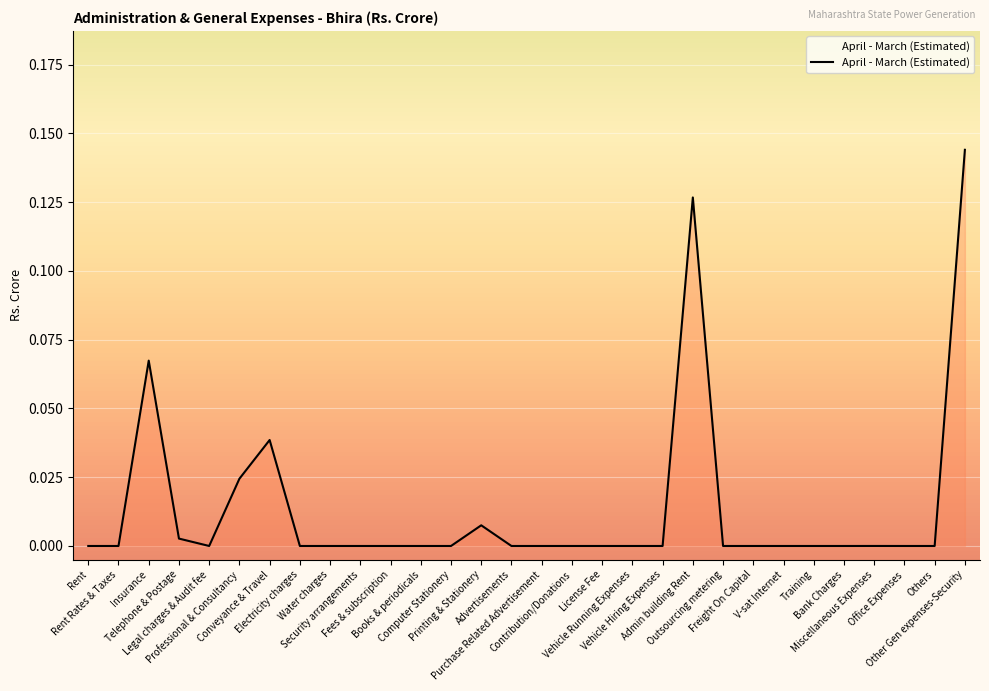

What is the difference between the maximum and minimum values?

0.1